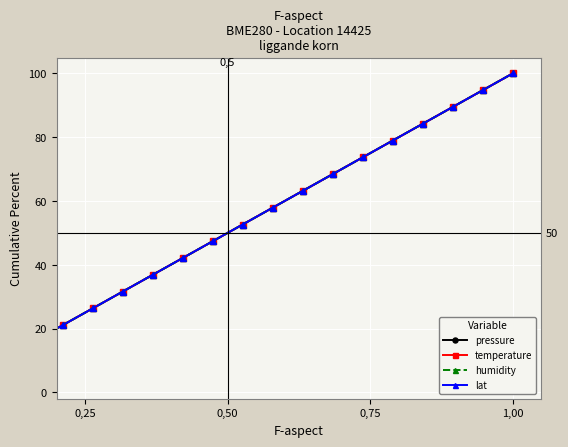

True or false: pressure and temperature intersect in this chart.

False